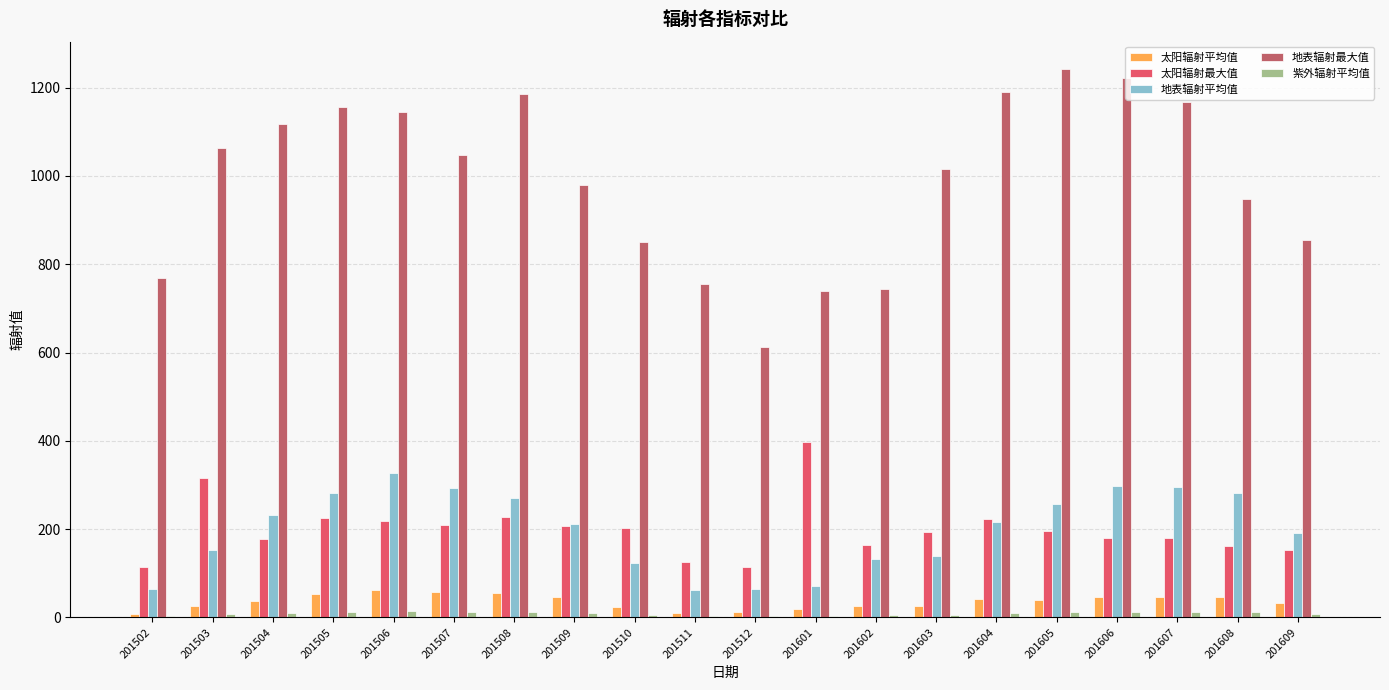

Which series has the largest total across all categories?

地表辐射最大值